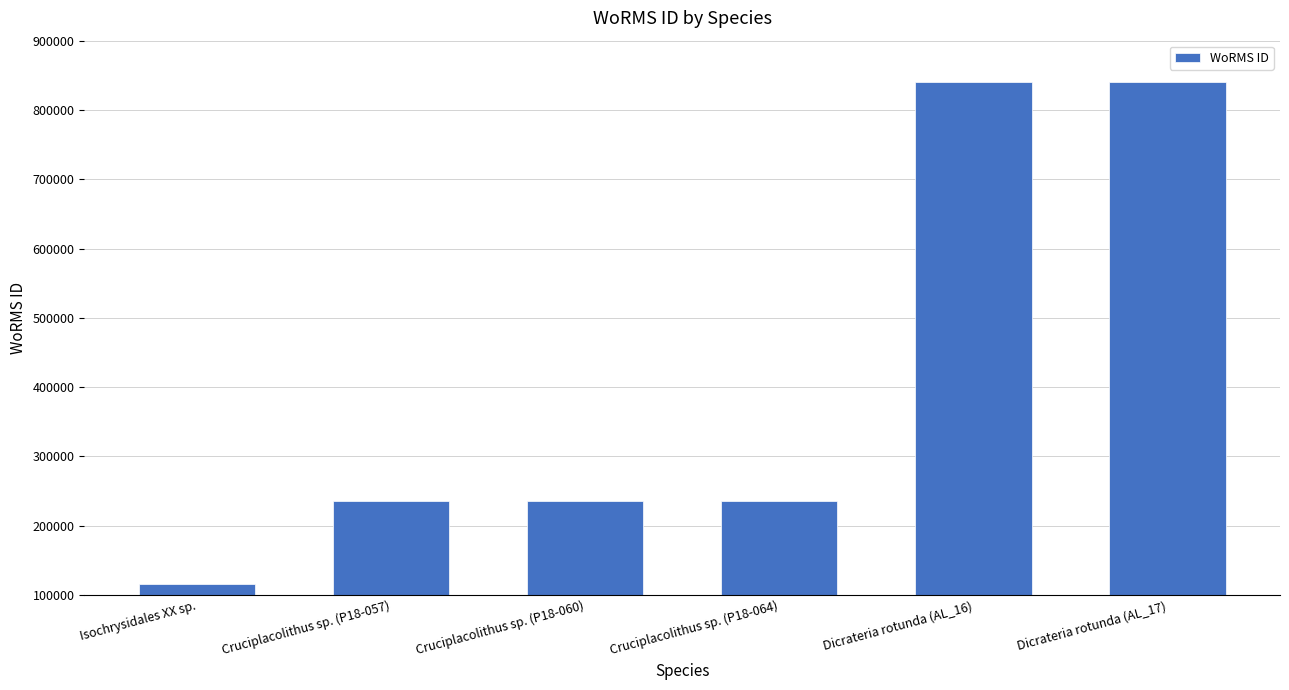

Count the values in the range 235855 to 840109.

5